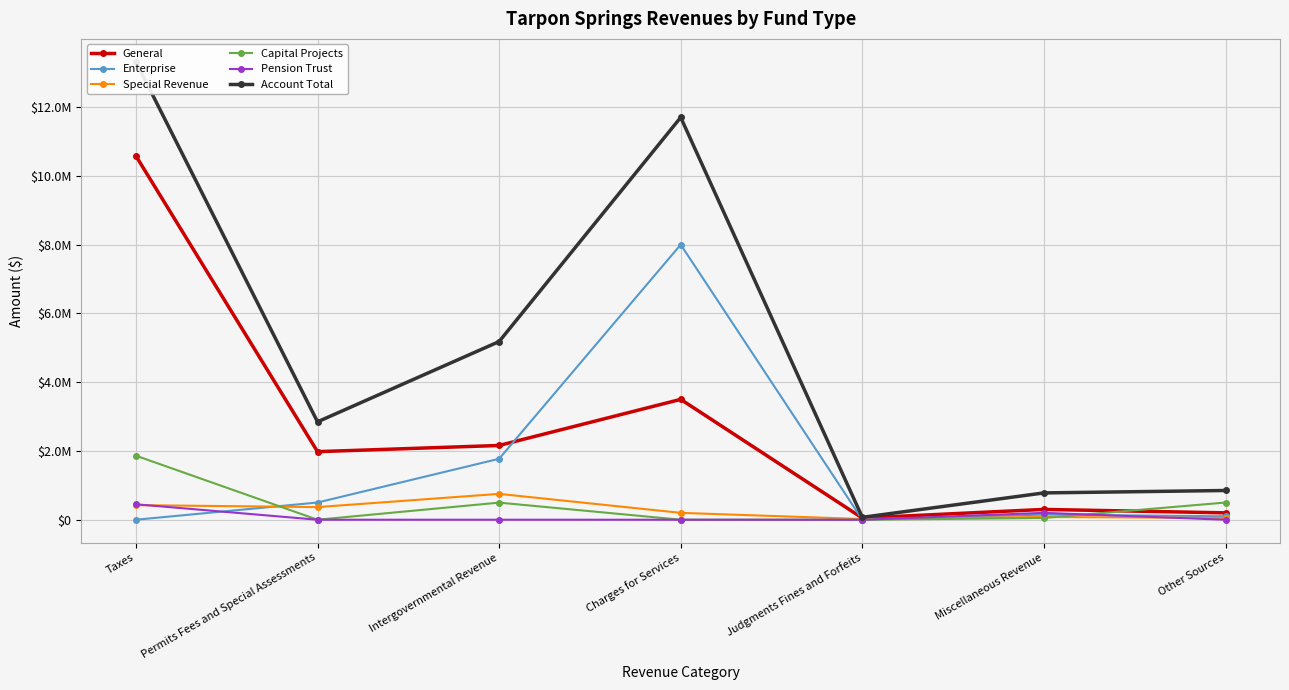

Reading right to left, extract all data points from this chart.

General: 200000	300000	50000	3500000	2159355	1979536	10579838
Enterprise: 100000	150000	0	8000000	1772593	500383	0
Special Revenue: 50000	80000	20000	200000	751907	367184	424773
Capital Projects: 500000	50000	0	0	497425	0	1862505
Pension Trust: 0	200000	0	0	0	0	449674
Account Total: 850000	780000	70000	11700000	5181280	2847103	13316790